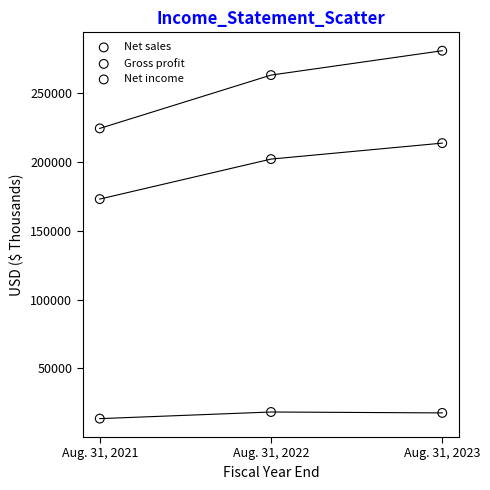

Across all data points, what is the average X value?

2022